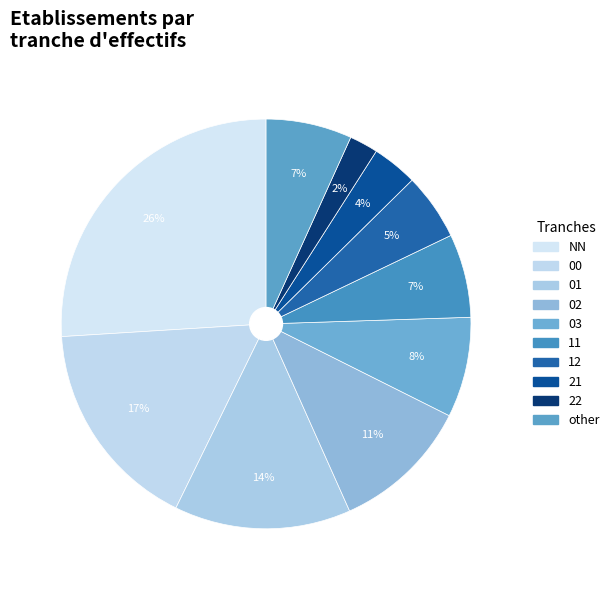

Is it true that 11 is 7% of the pie?

True